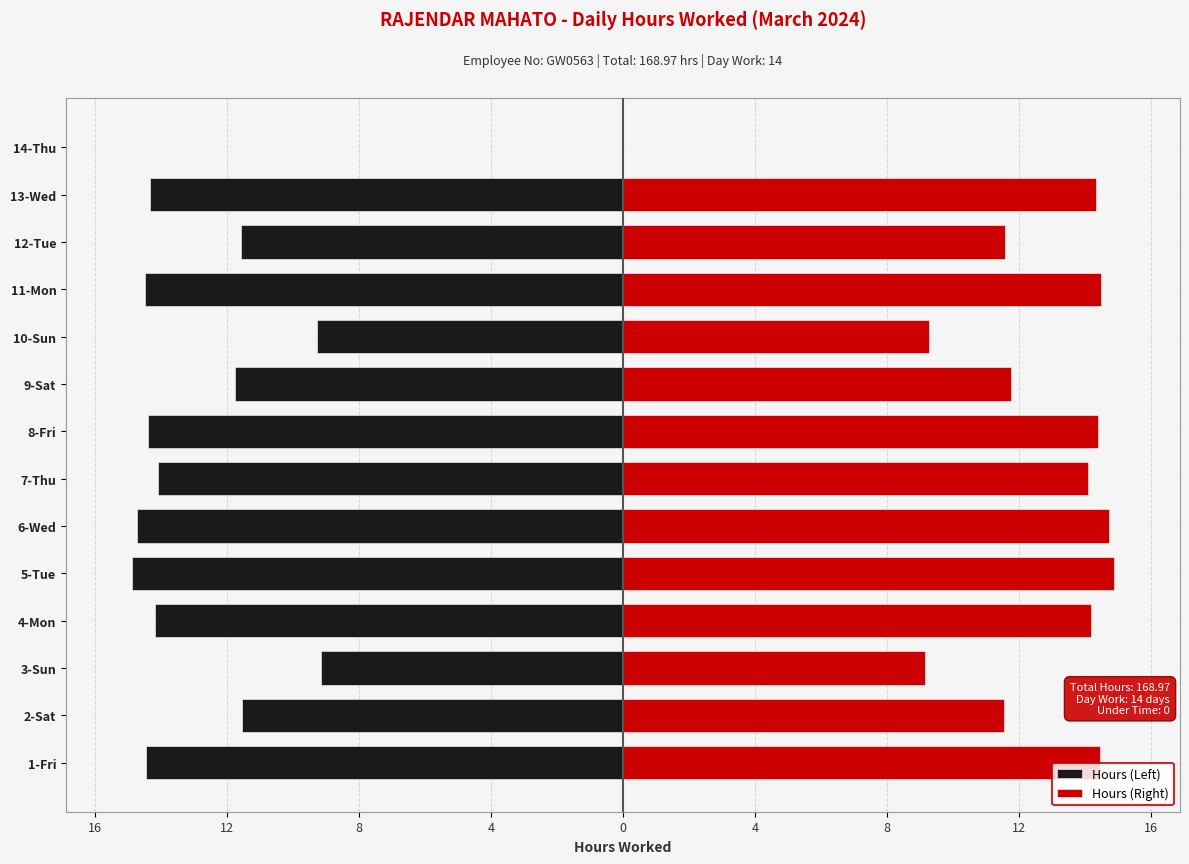

How many data points does each series have?

14